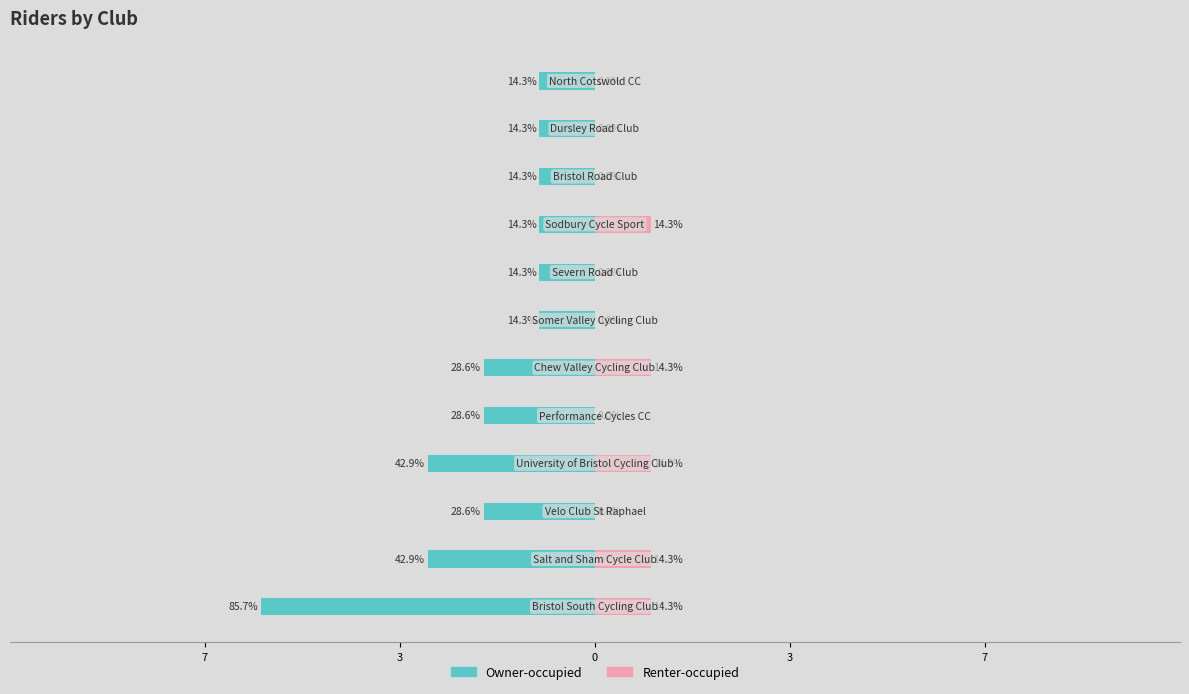

What is the sum of all Renter-occupied values?

5